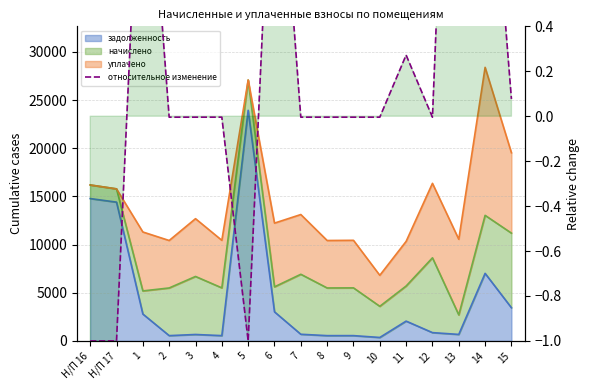

What position from the right is 8?

8